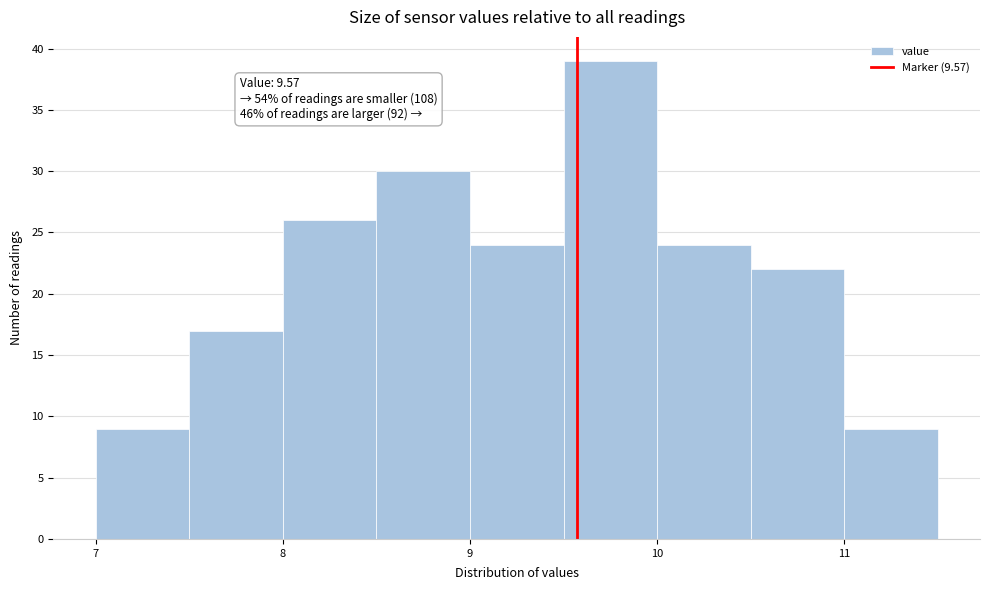

Which range on the x-axis has the tallest bar?

9.5 to 10.0